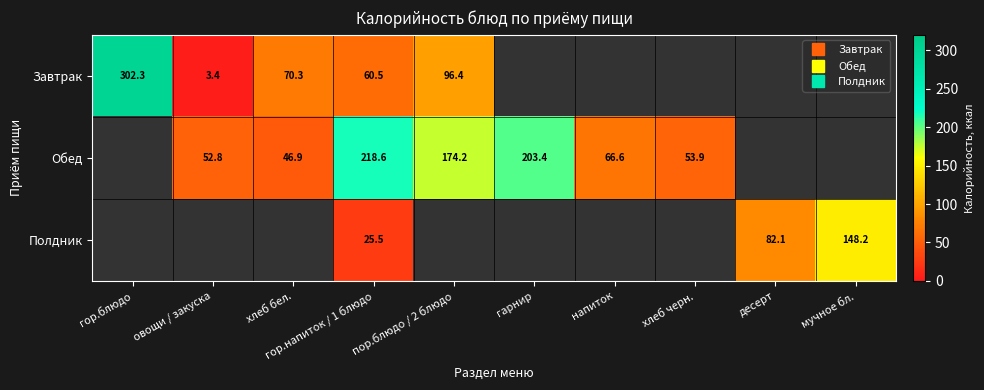

List the labels in order of Завтрак value, smallest first.

гарнир, напиток, хлеб черн., десерт, мучное бл., овощи / закуска, гор.напиток / 1 блюдо, хлеб бел., пор.блюдо / 2 блюдо, гор.блюдо